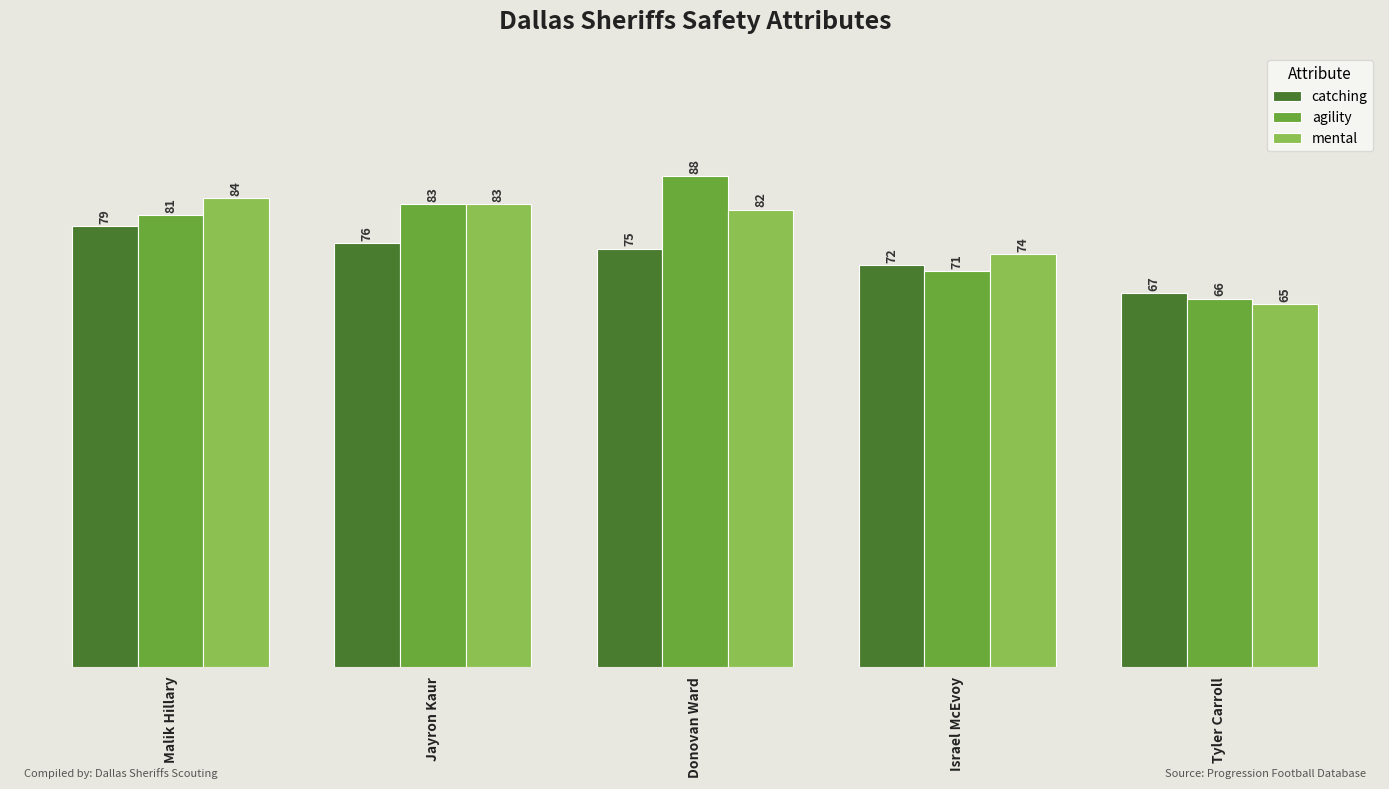

Reading left to right, list all the values displayed in this chart.

catching: 79	76	75	72	67
agility: 81	83	88	71	66
mental: 84	83	82	74	65